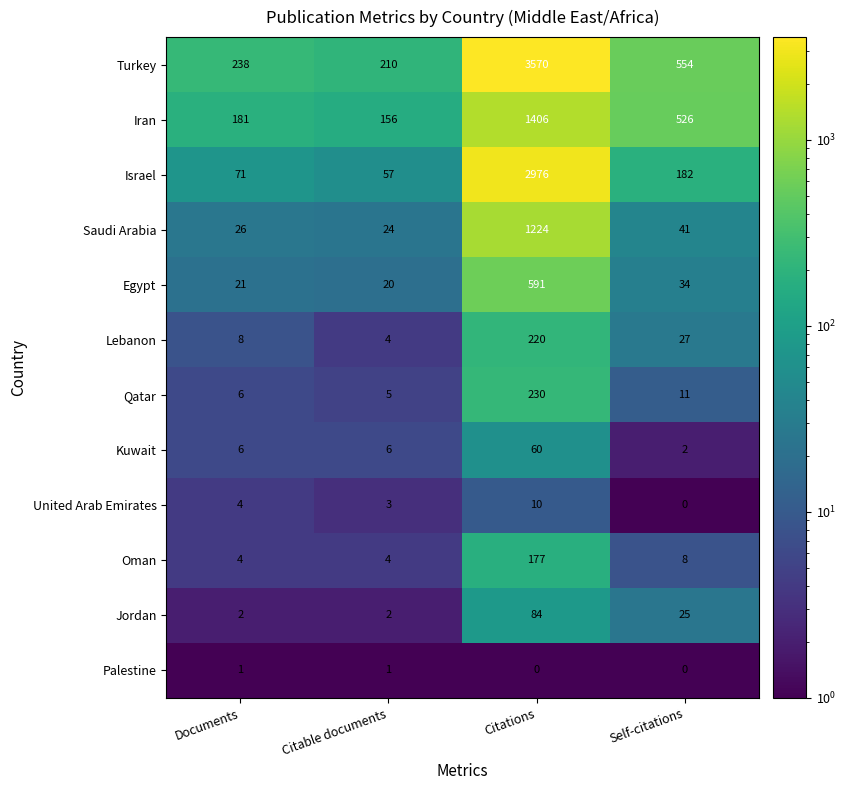

Is it true that United Arab Emirates equals 15 at Citations?

False